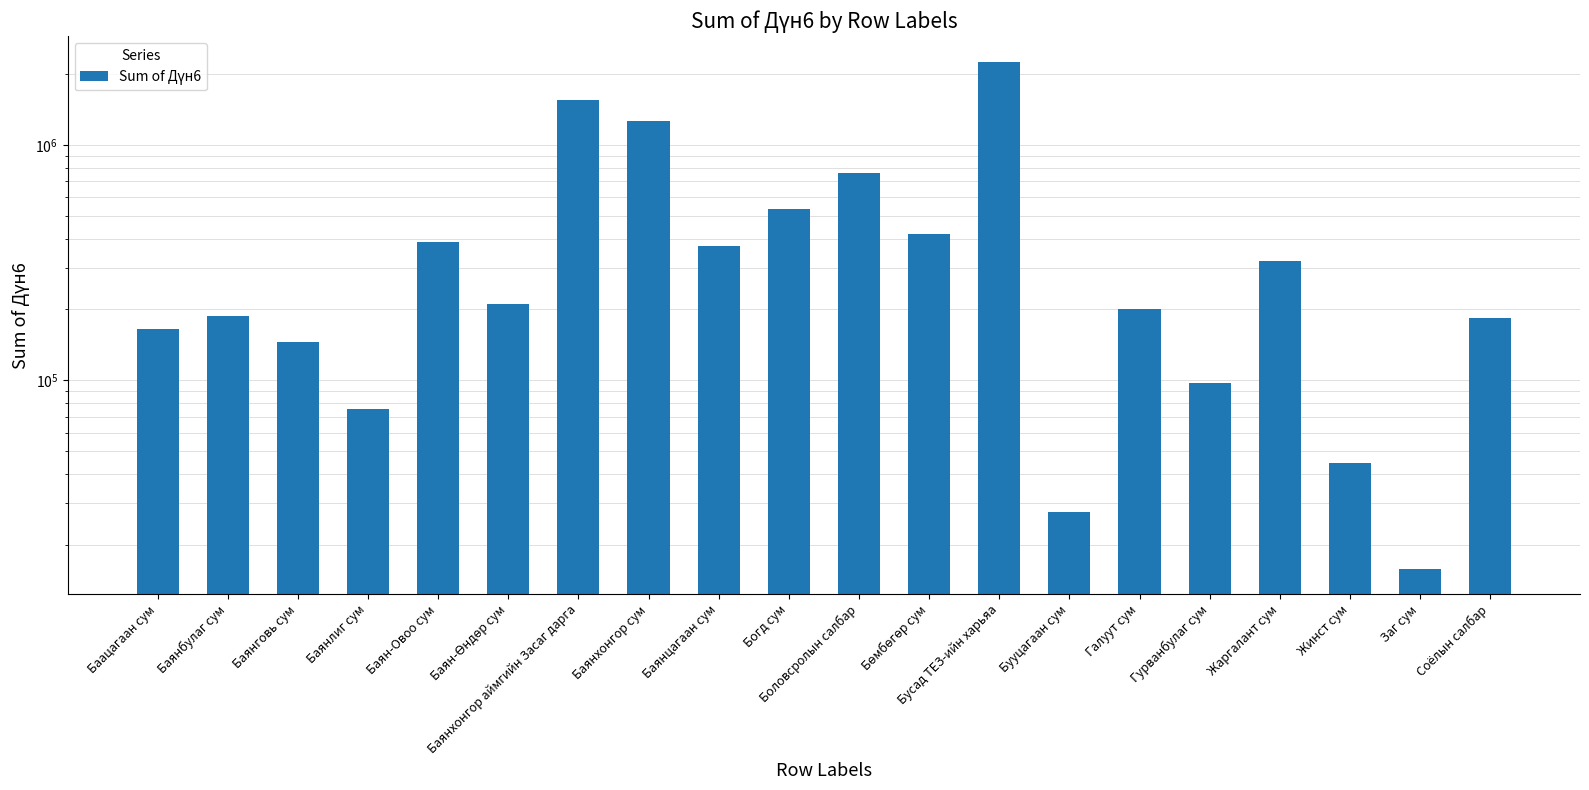

Reading left to right, transcribe all the data shown in this chart.

Баацагаан сум=164769.7	Баянбулаг сум=187795.6	Баянговь сум=144856.6	Баянлиг сум=75243.7	Баян-Овоо сум=387861.4	Баян-Өндөр сум=211170.9	Баянхонгор аймгийн Засаг дарга=1548595.6	Баянхонгор сум=1264224.4	Баянцагаан сум=373754.4	Богд сум=534150.9	Боловсролын салбар=756659.6	Бөмбөгөр сум=416804.8	Бусад ТЕЗ-ийн харьяа=2257168.6	Бууцагаан сум=27453.4	Галуут сум=201579.9	Гурванбулаг сум=97312.4	Жаргалант сум=320823.6	Жинст сум=44406.2	Заг сум=15859.9	Соёлын салбар=184680.7